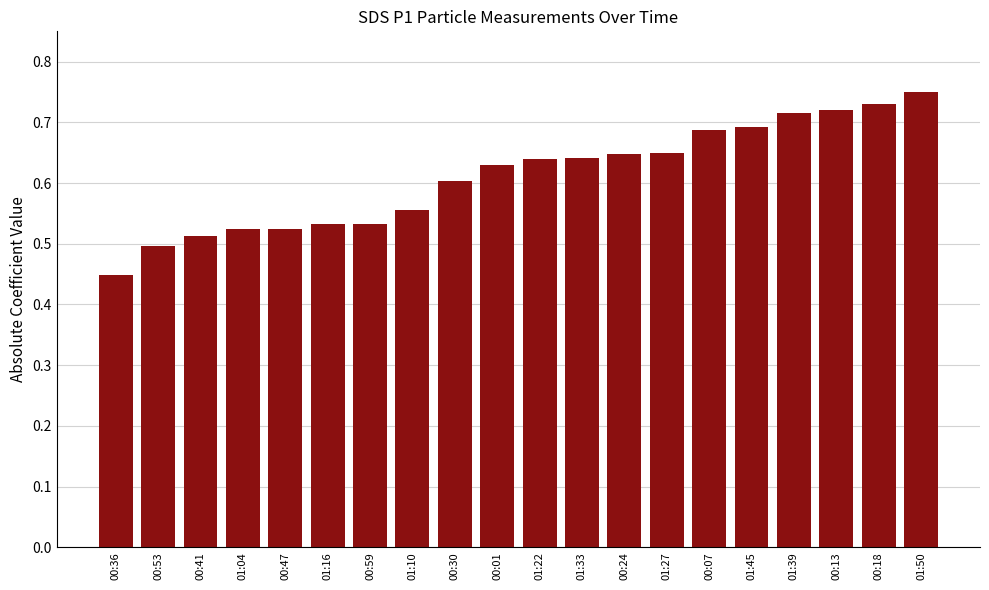

Is it true that the value at 00:13 is 0.7?

True